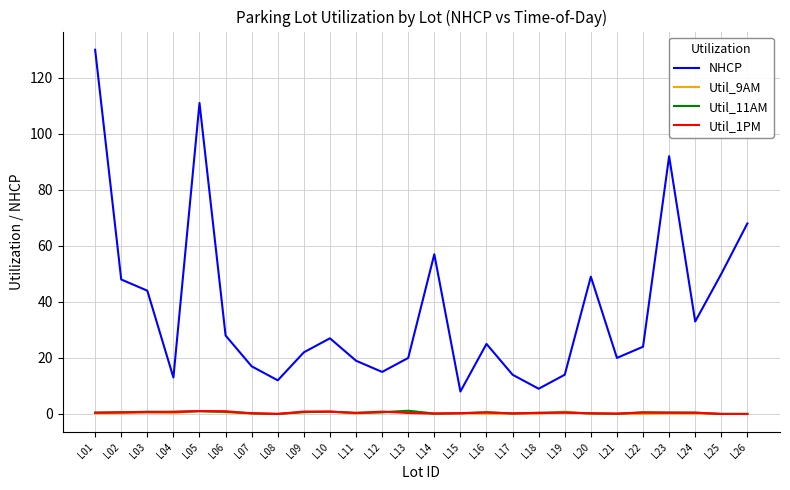

Between L06 and L08, which series saw the biggest shift?

NHCP